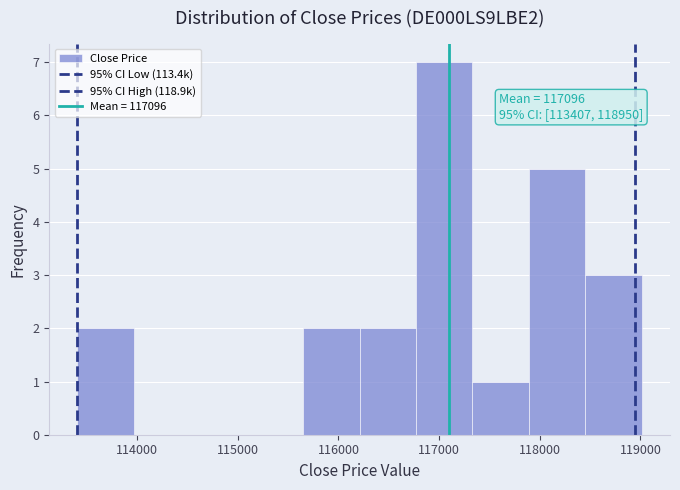

Over which range of the x-axis is the bar tallest?

116800 to 117300